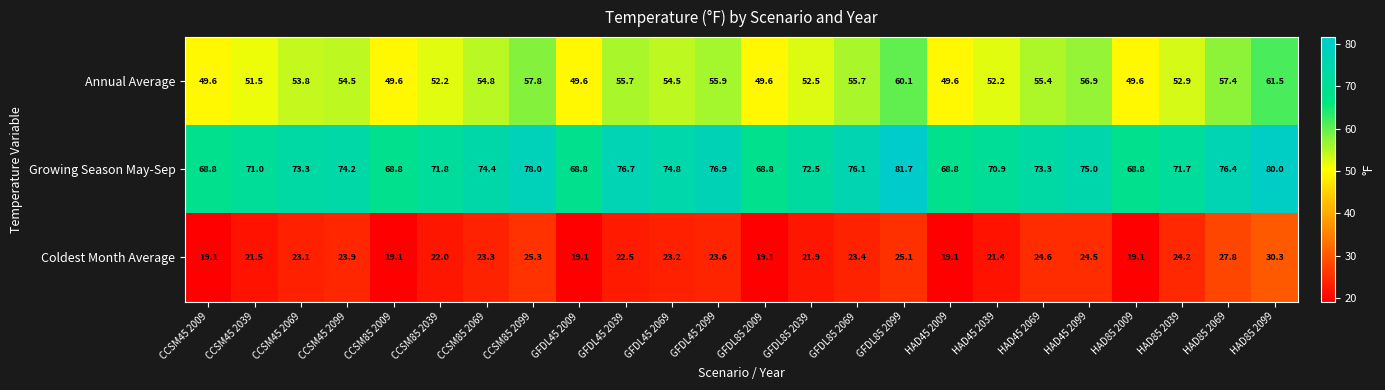

What is the difference between the maximum and second lowest values in the Coldest Month Average series?

11.2